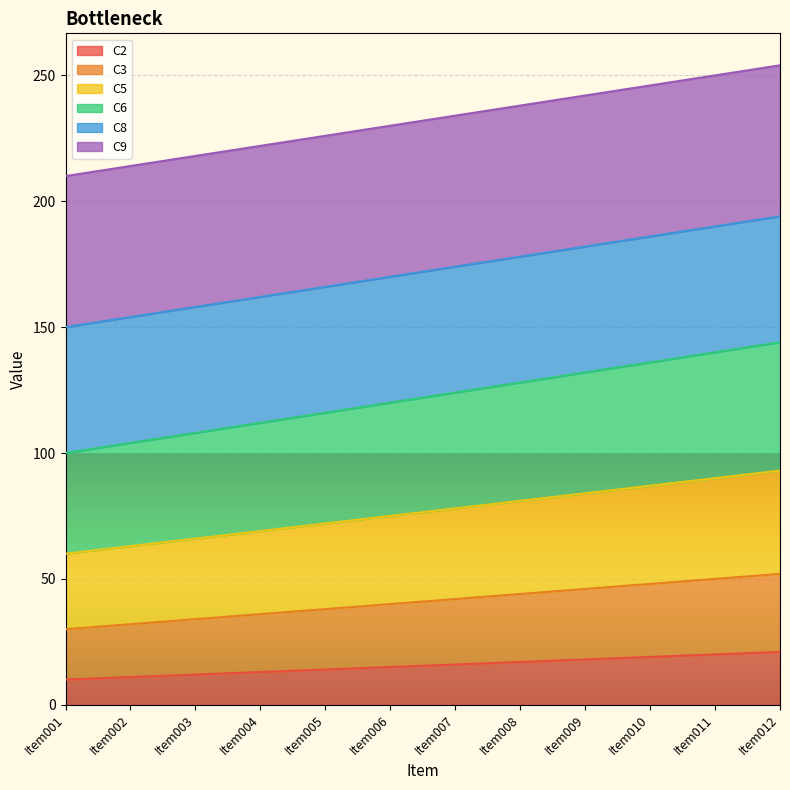

The C2 series shows 18 at Item009. True or false?

True